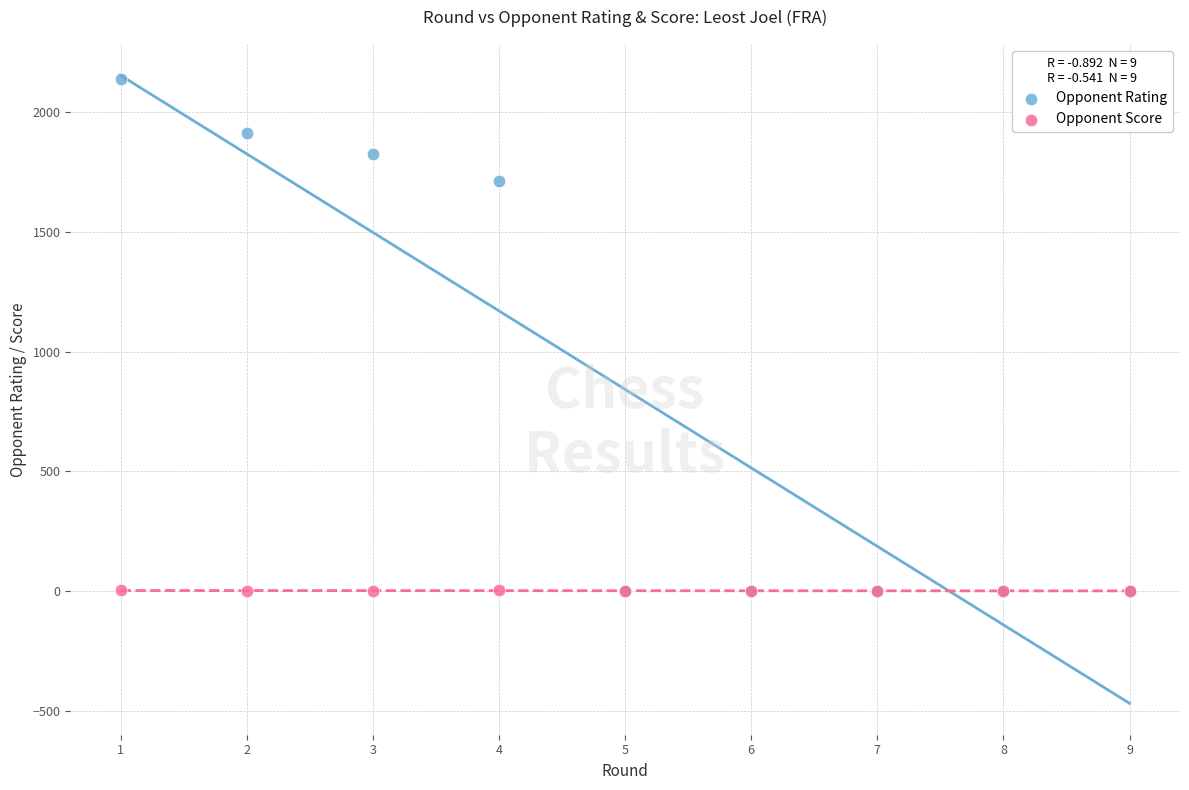

What are all the series names shown in the legend?

Opponent Rating, Opponent Score